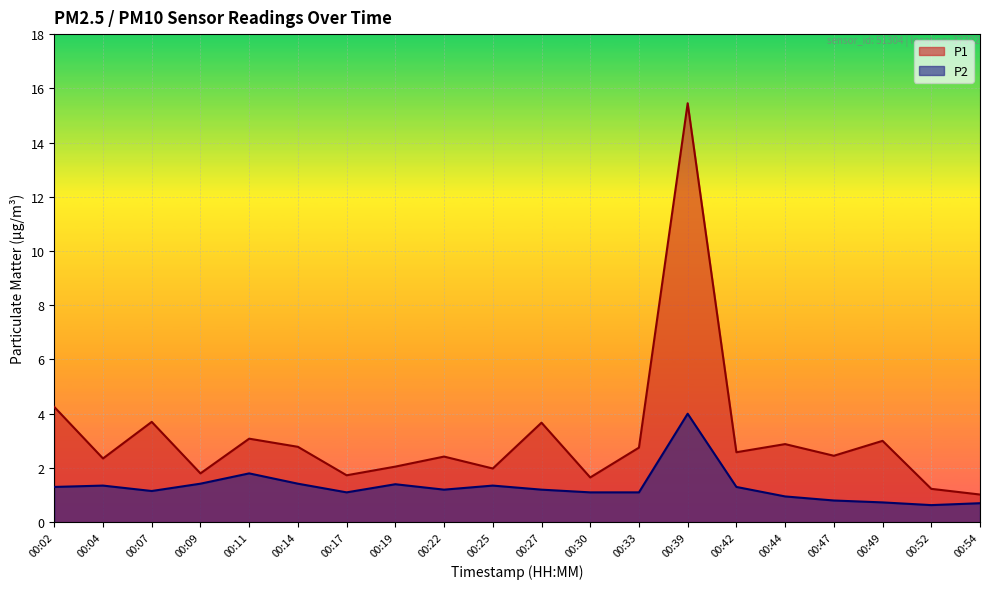

What is the difference between the maximum and minimum values in the P2 series?

3.4